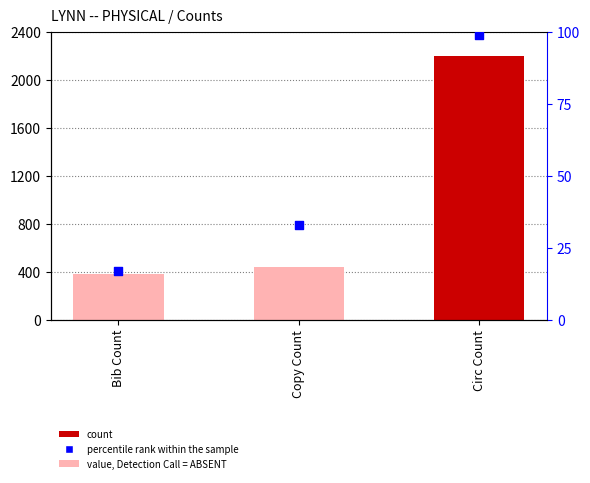

Between Circ Count and Bib Count, which is larger?

Circ Count